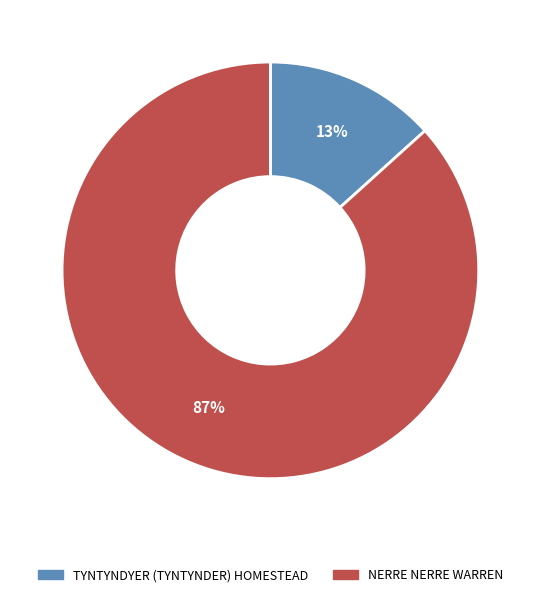

To the nearest percent, what portion does TYNTYNDYER (TYNTYNDER) HOMESTEAD represent?

13%